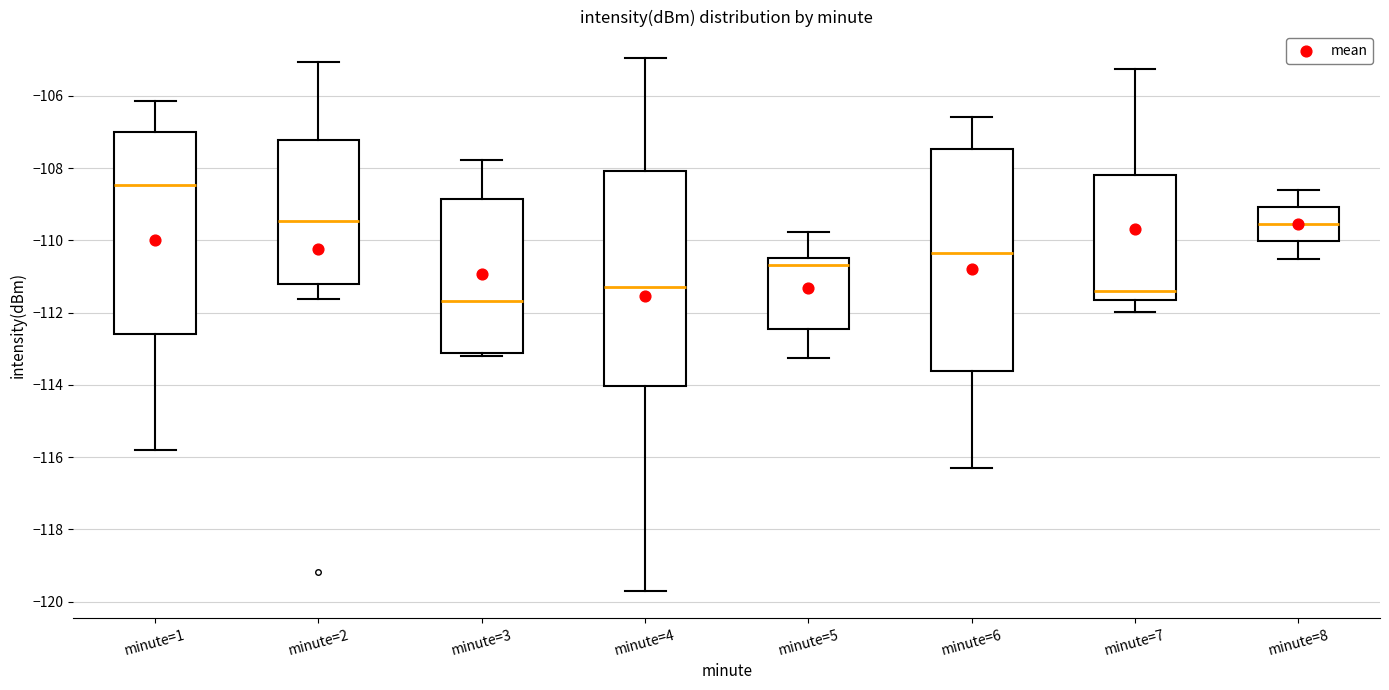

Which box's median line is the highest?

minute=1